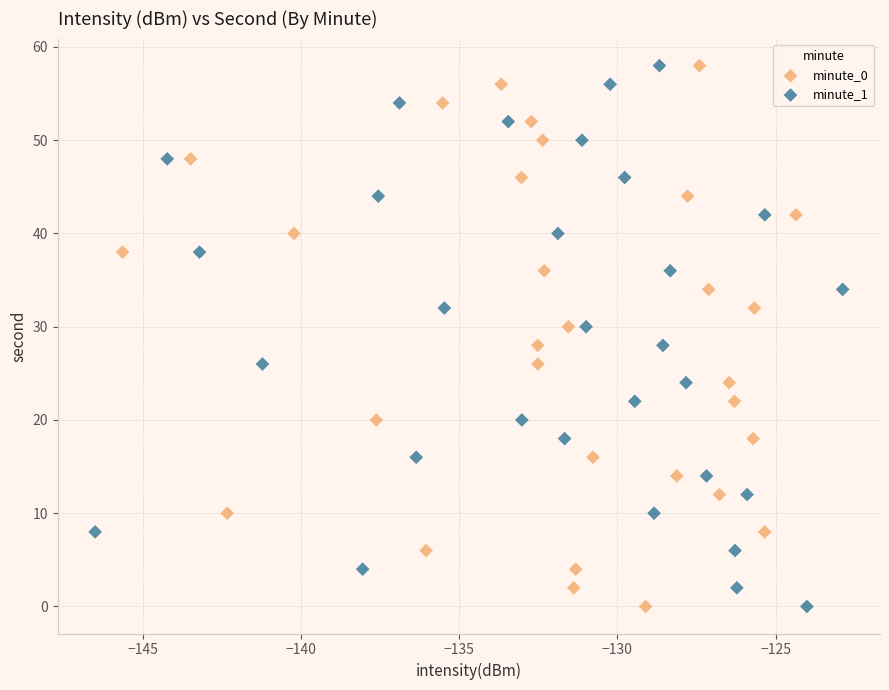

What are all the series names shown in the legend?

minute_0, minute_1